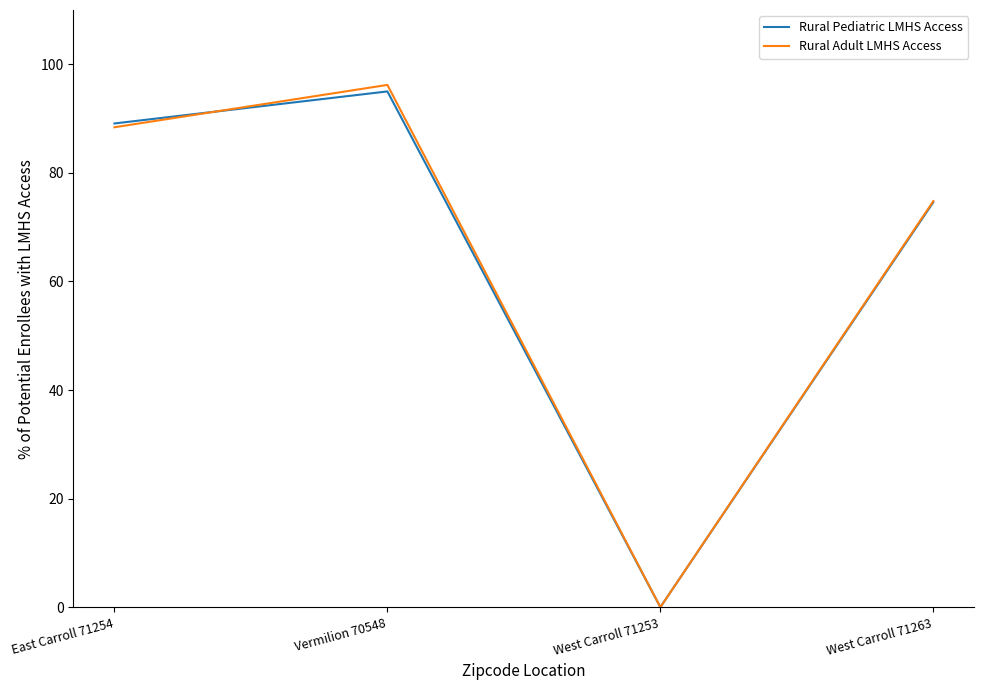

True or false: Rural Adult LMHS Access has a value of 109.6 at West Carroll 71263.

False